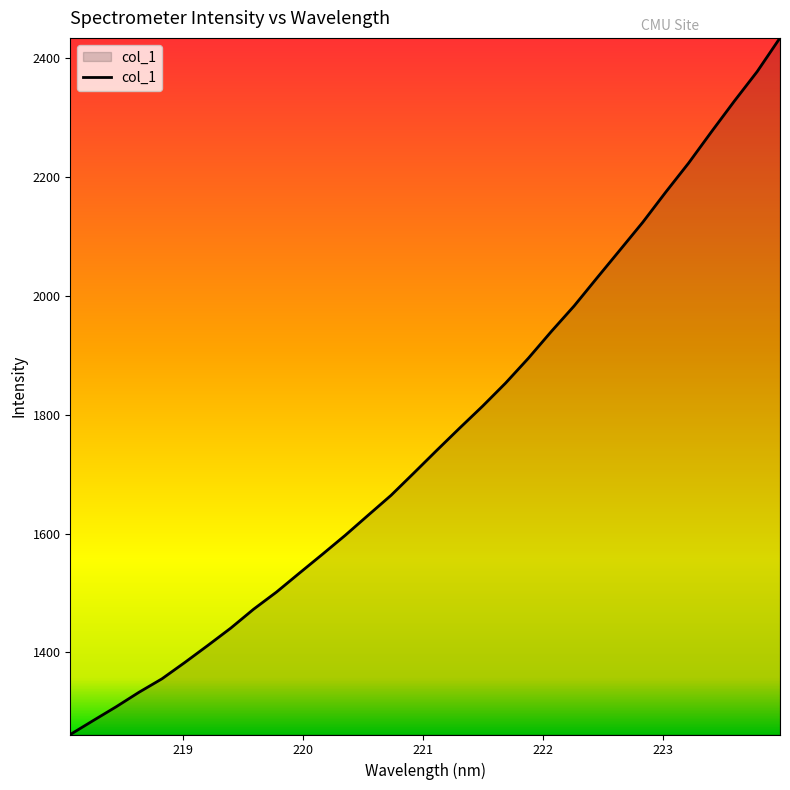

What is the greatest value displayed?

2434.0